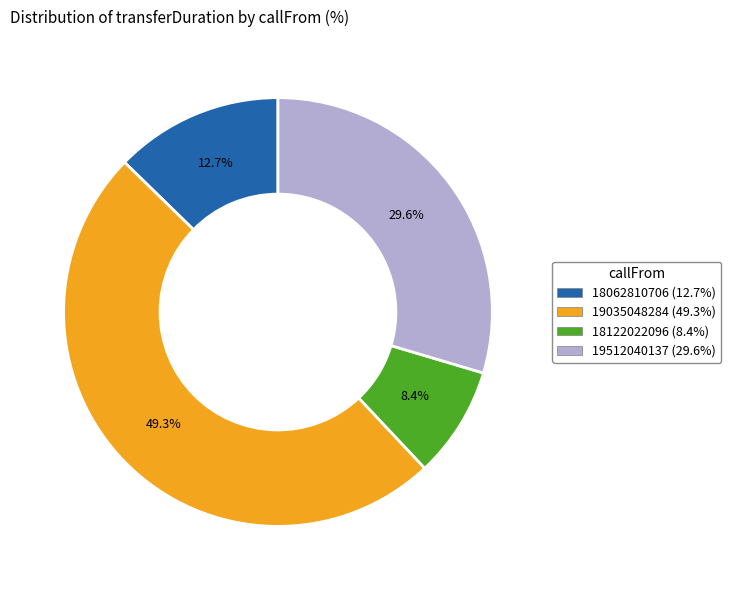

Which has a higher value, 19035048284 or 19512040137?

19035048284